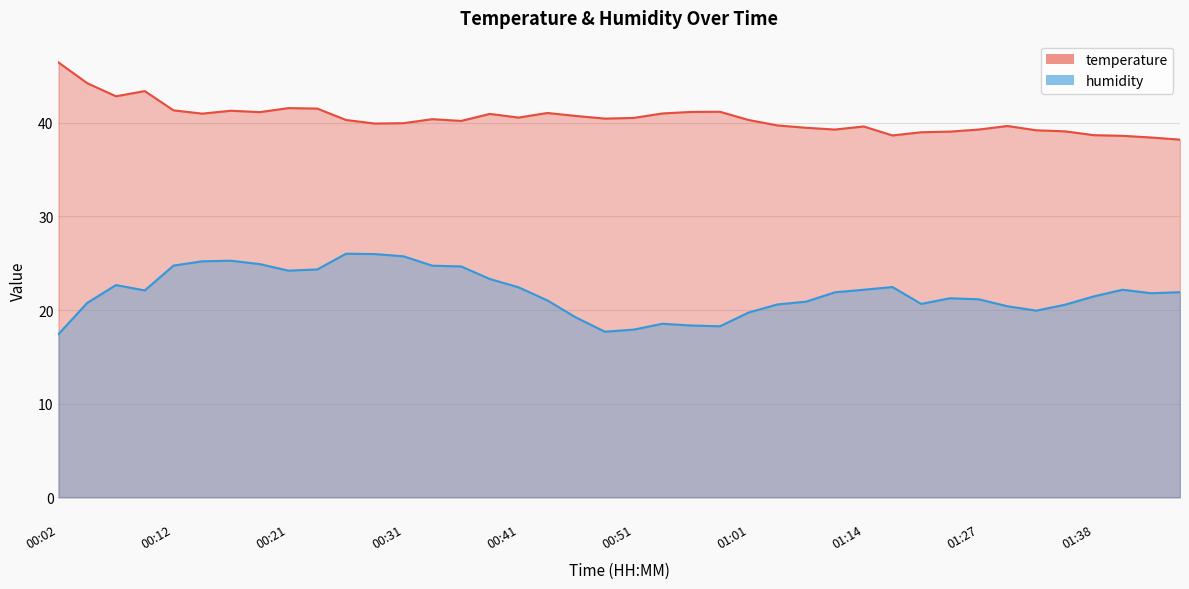

True or false: humidity and temperature intersect in this chart.

False